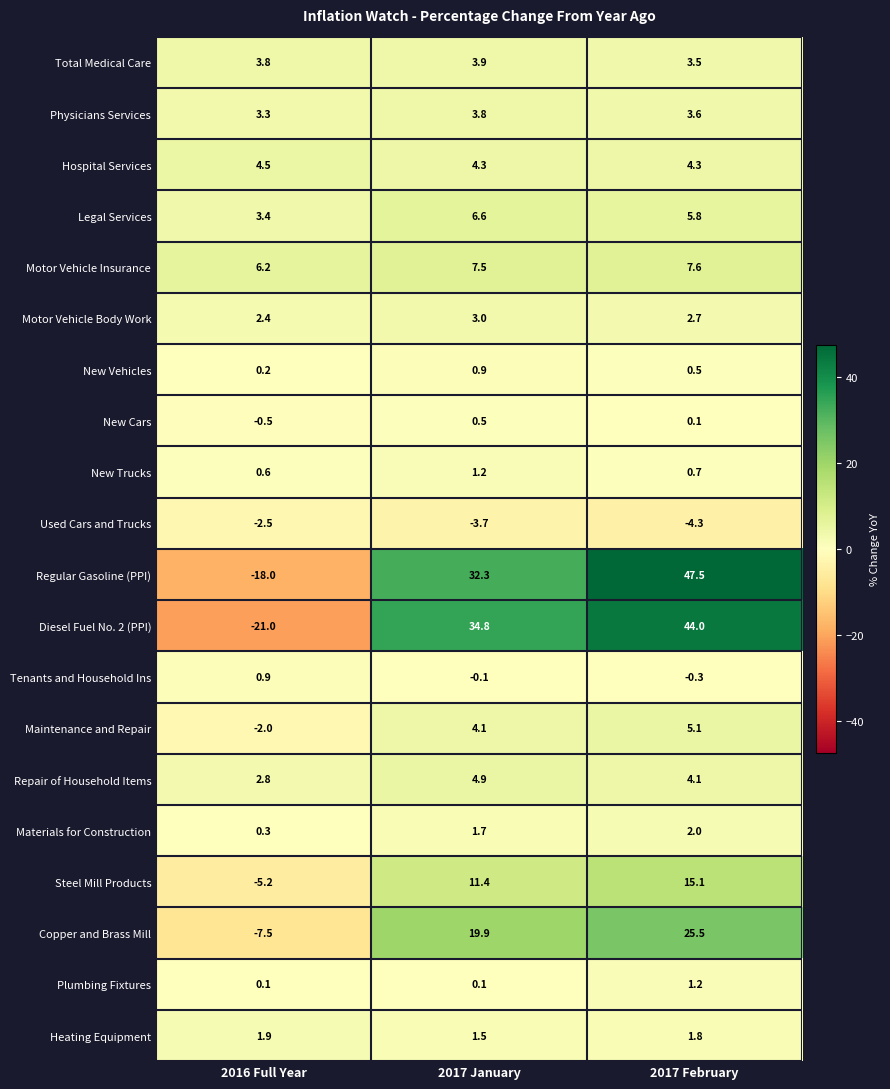

How many data points in Materials for Construction are less than 1?

1